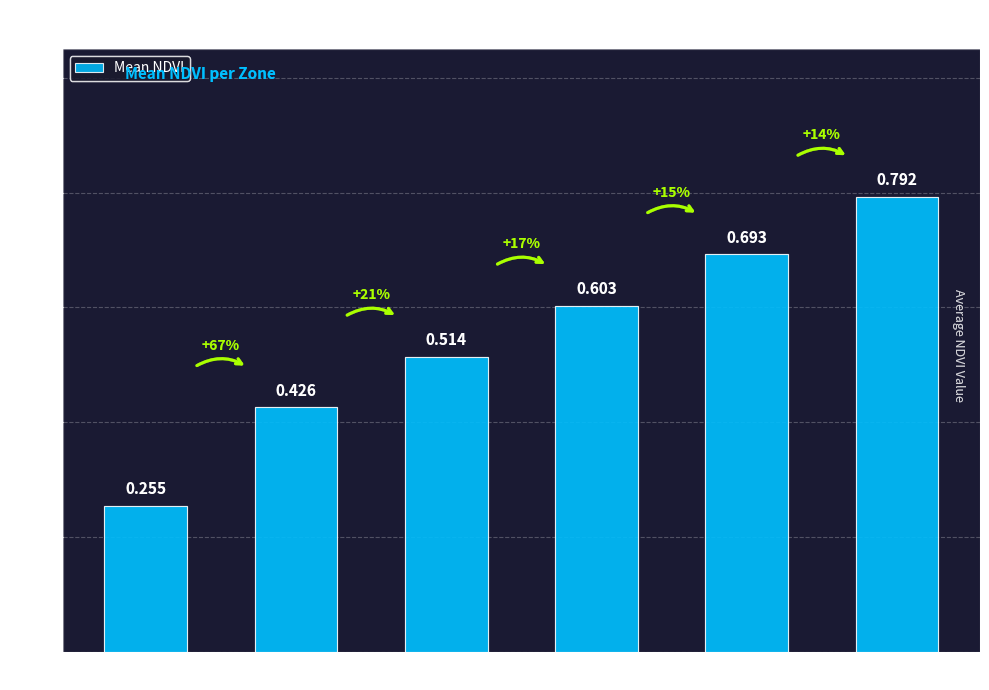

How many distinct data groups are displayed?

1